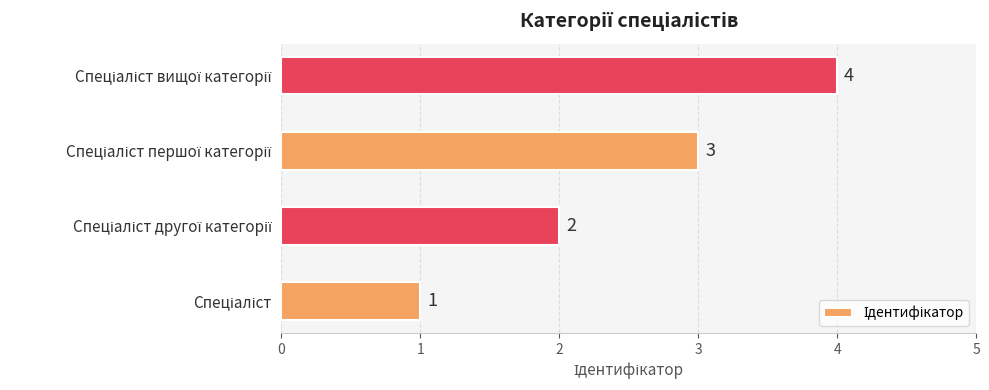

What is the maximum value shown in the chart?

4